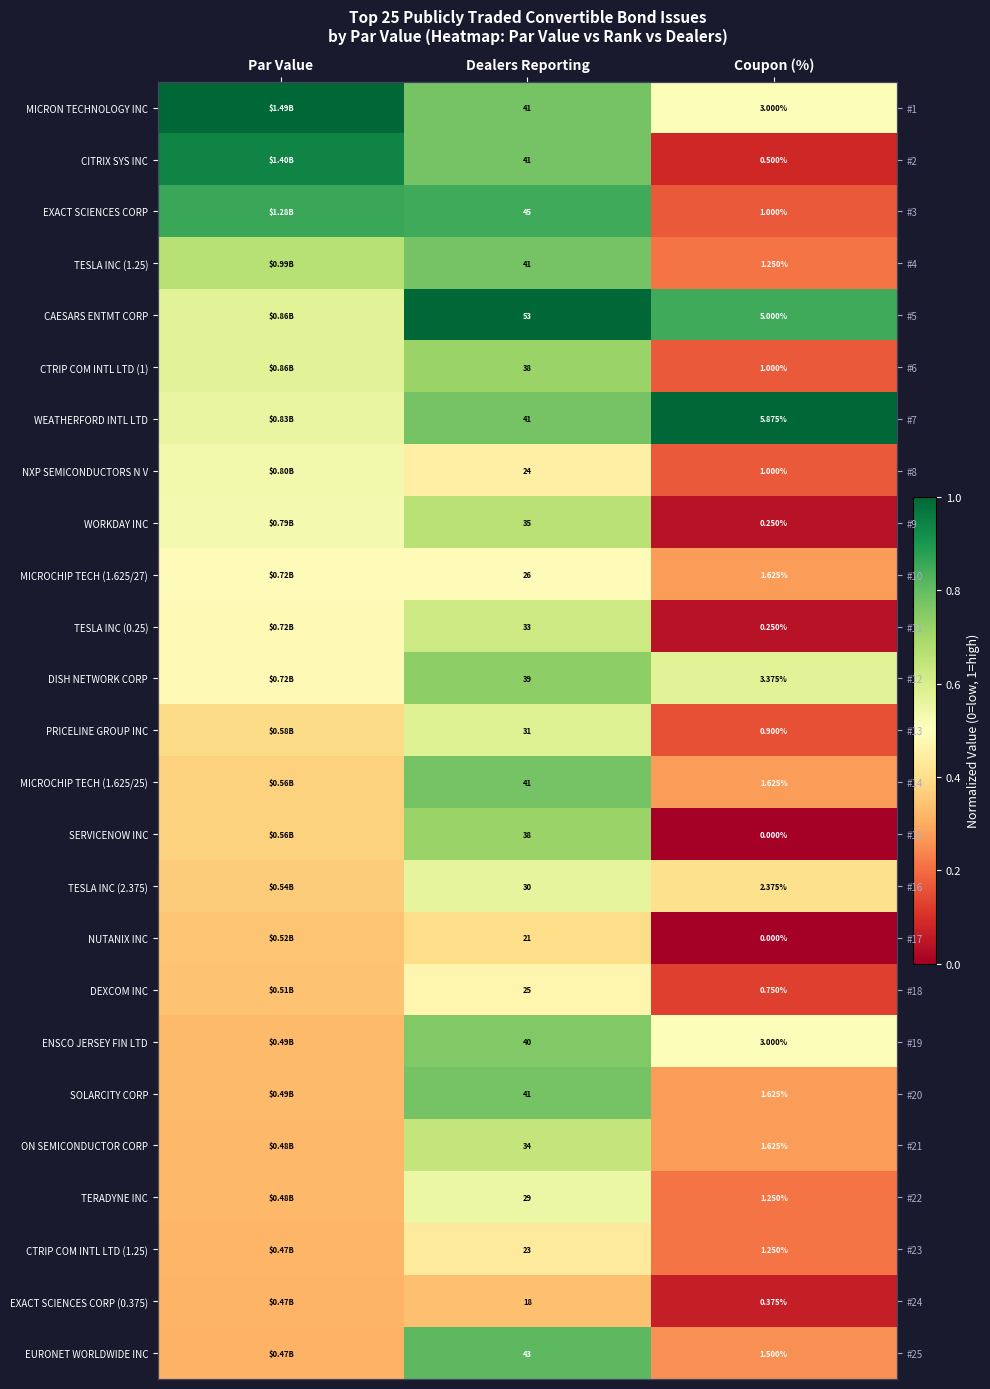

Between Par Value and Coupon (%), which is larger?

Par Value